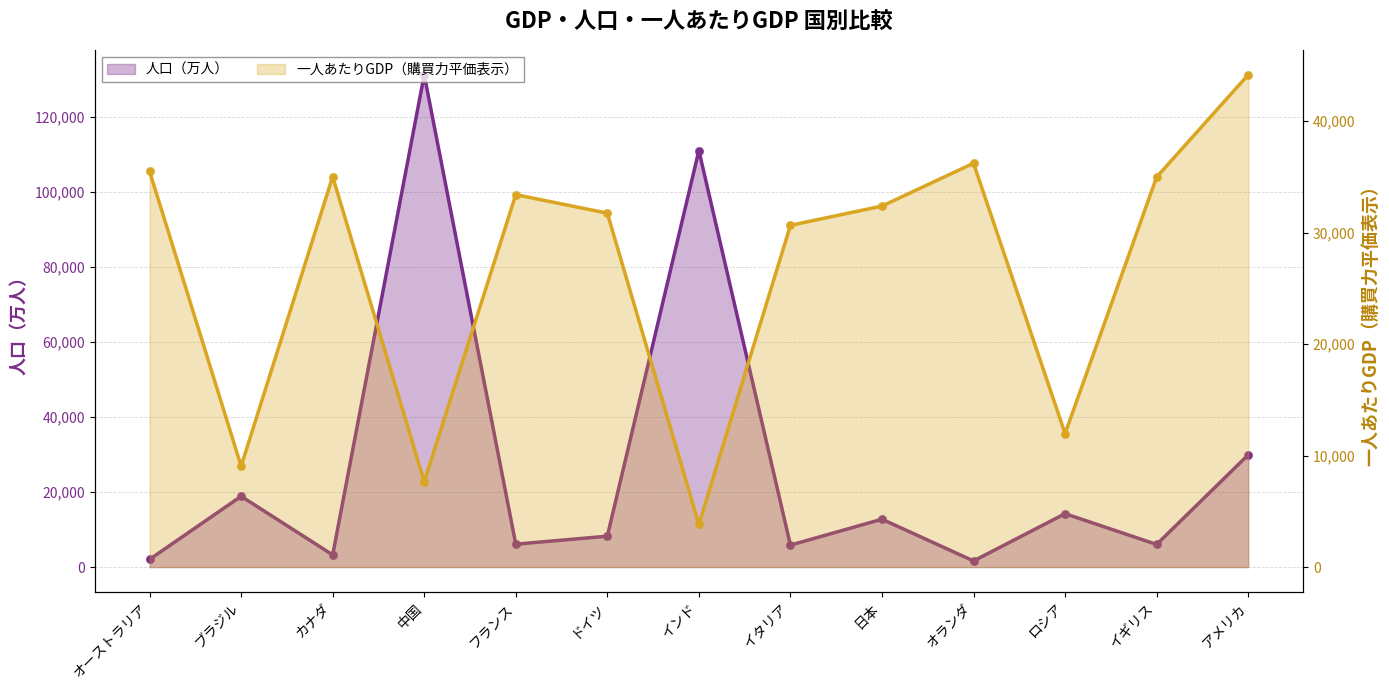

Which series has the largest total across all categories?

人口（万人）_line